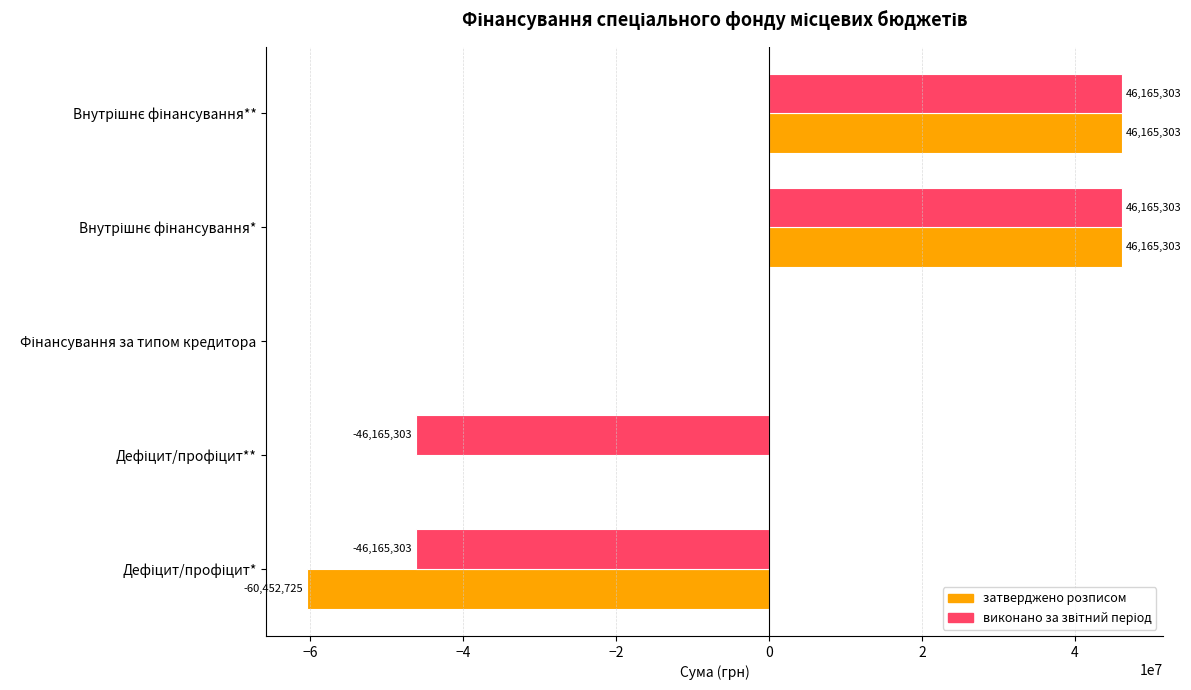

What is the maximum value for затверджено розписом?

46165303.1